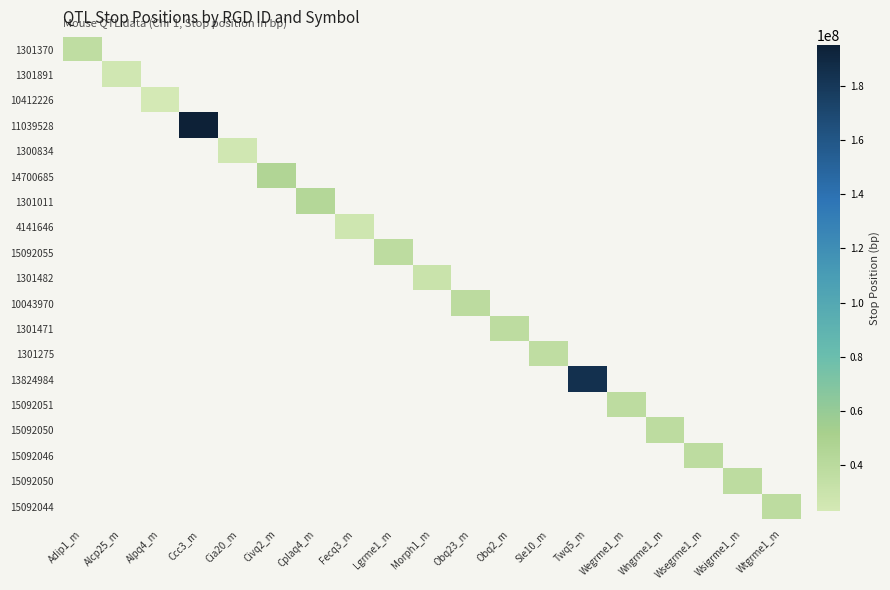

How many distinct data groups are displayed?

19